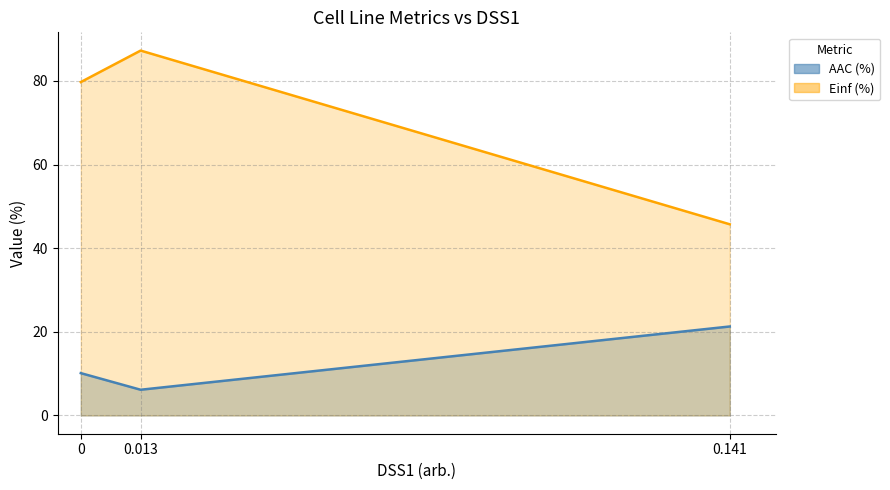

How many distinct data groups are displayed?

2